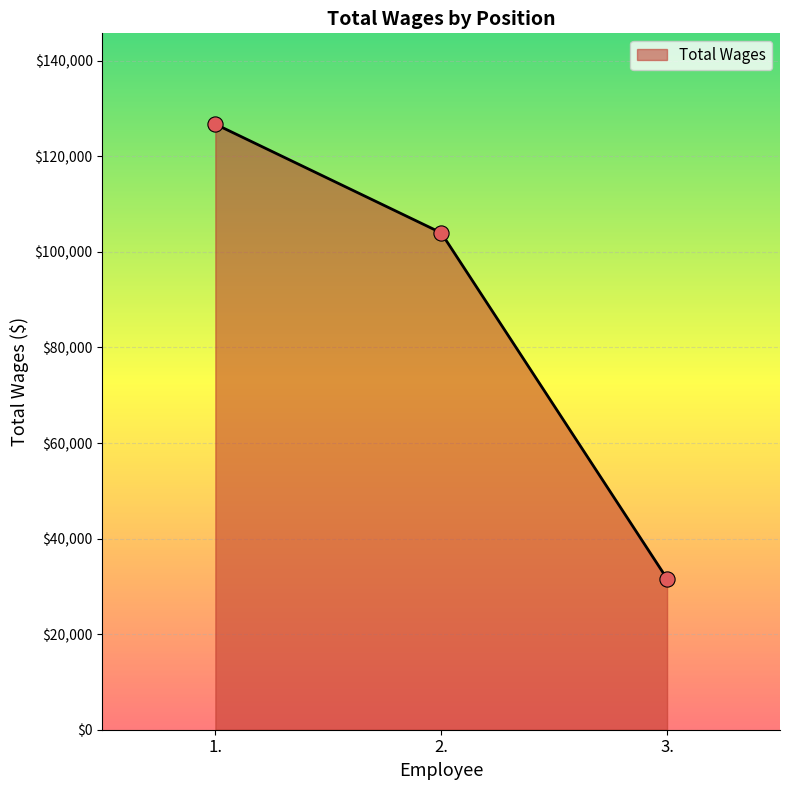

Which has a higher value, 3. or 1.?

1.